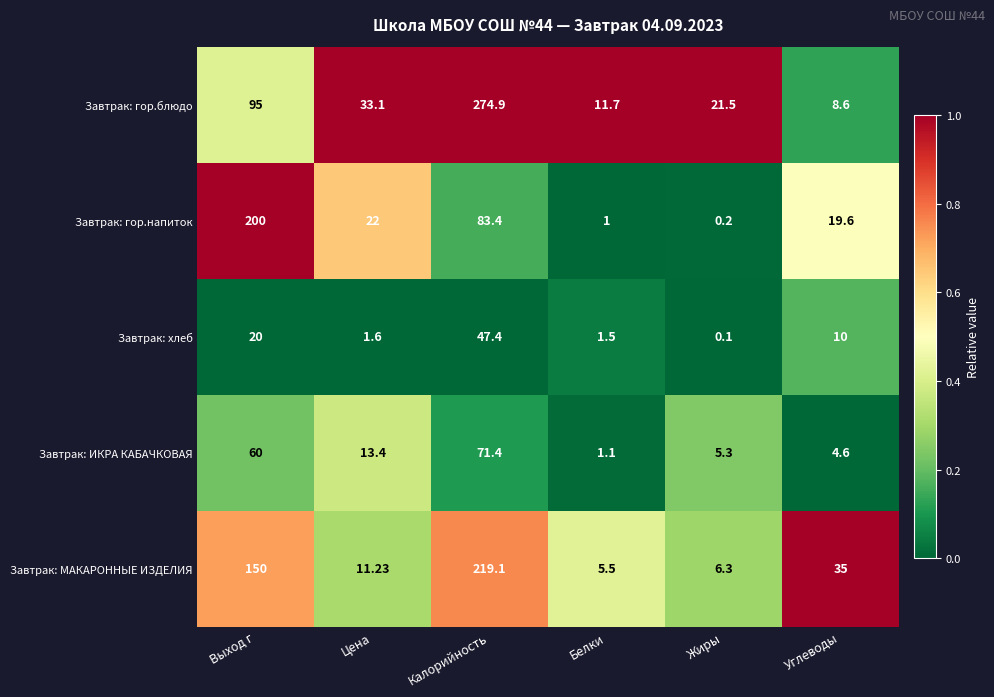

Where is Завтрак: гор.напиток nearest to the value 100?

Калорийность